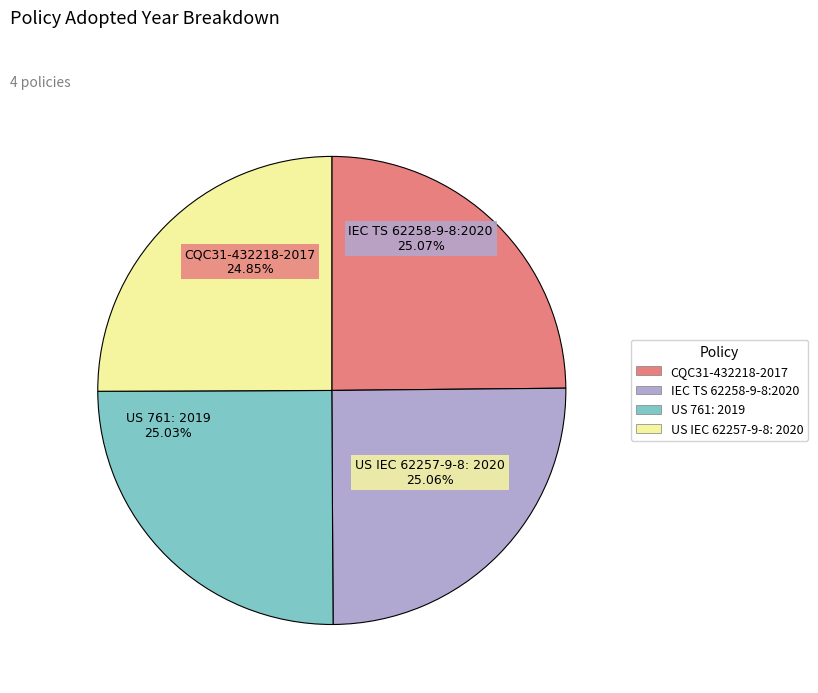

To the nearest percent, what portion does US IEC 62257-9-8: 2020 represent?

25%